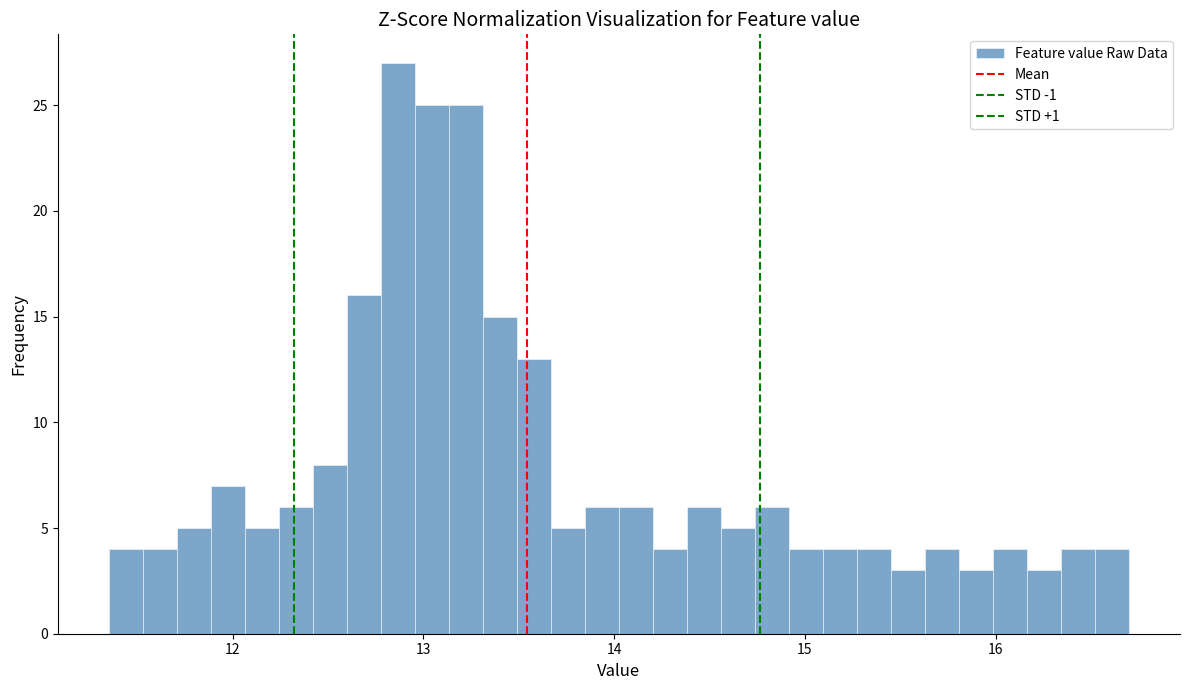

Around what value on the x-axis is the tallest bar? Give the approximate position of its centre, as read against the axis.

12.9